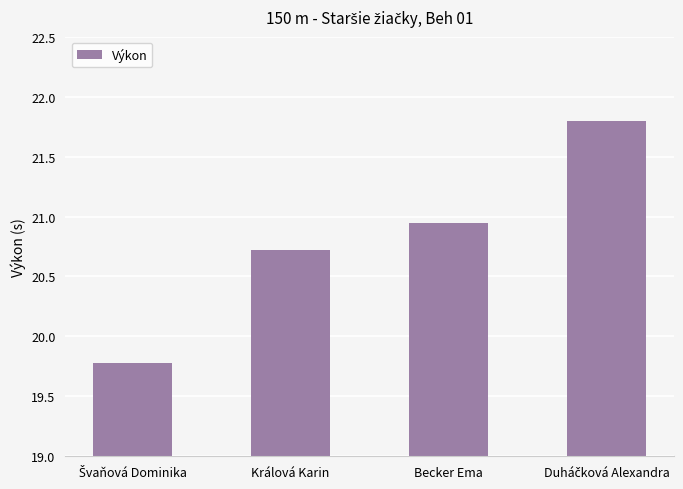

What position from the left is Becker Ema?

3